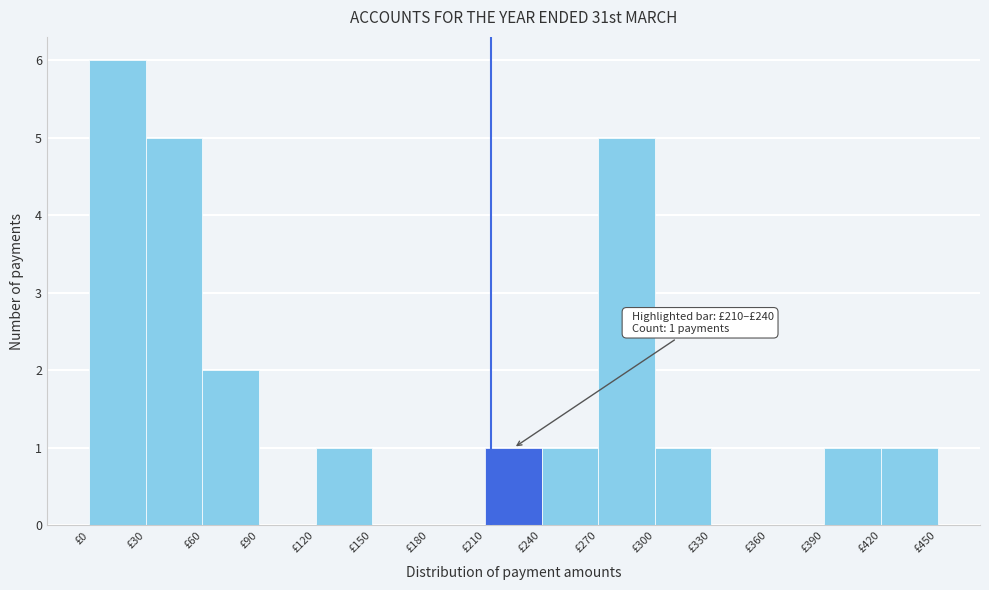

Which range on the x-axis has the tallest bar?

0 to 30